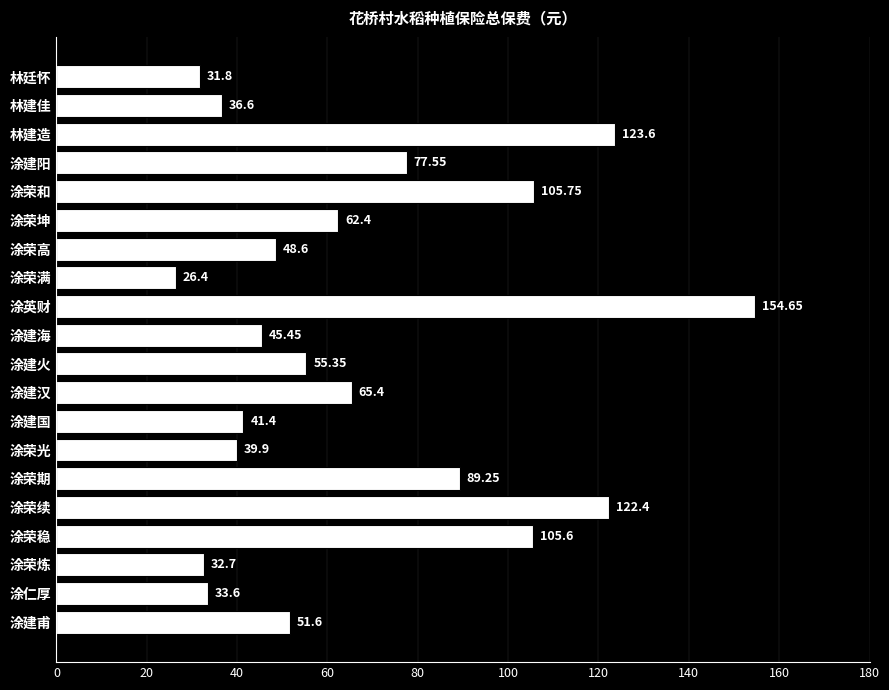

Which category has the highest value across all series?

涂英财